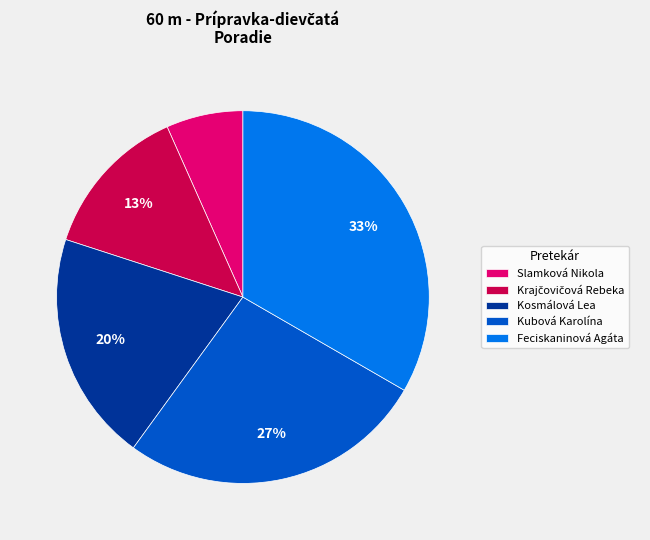

To the nearest percent, what is the average slice percentage?

20%